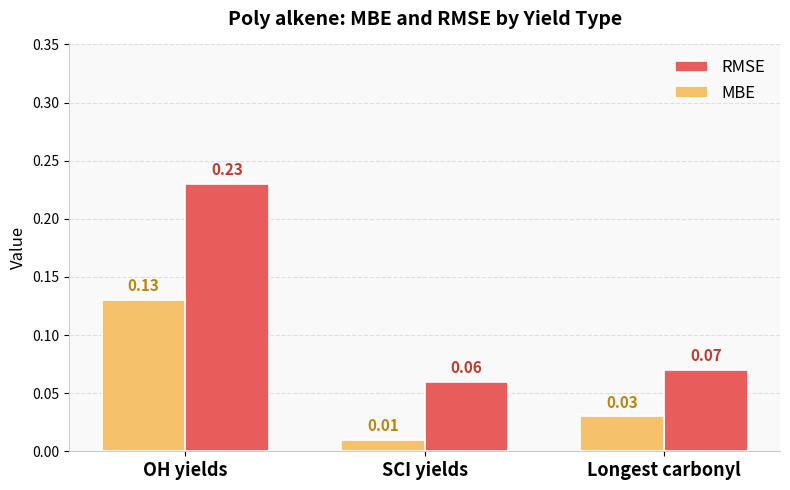

Which label corresponds to the largest value in the chart?

OH yields